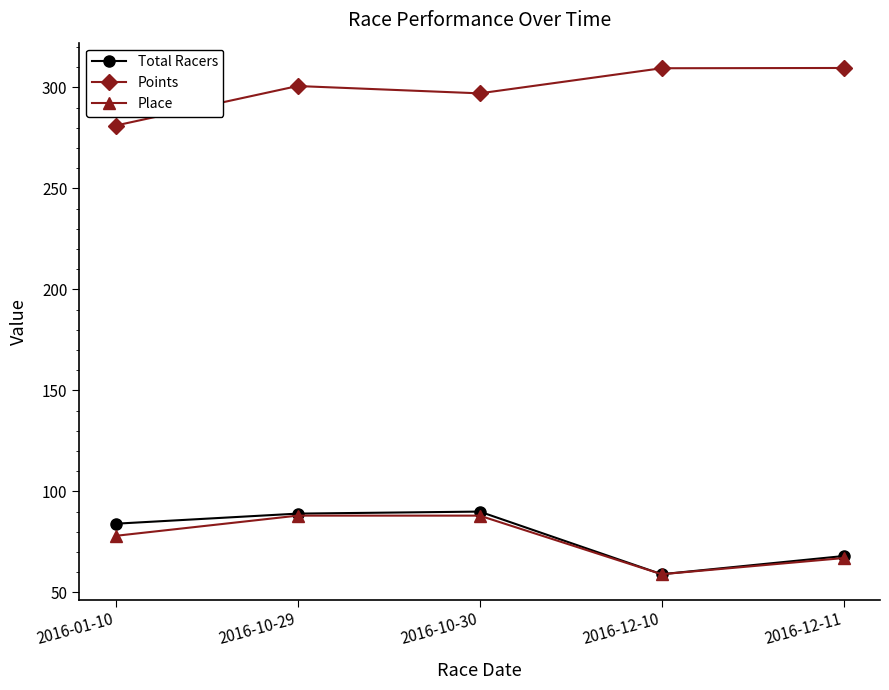

What is the greatest value displayed?

309.6